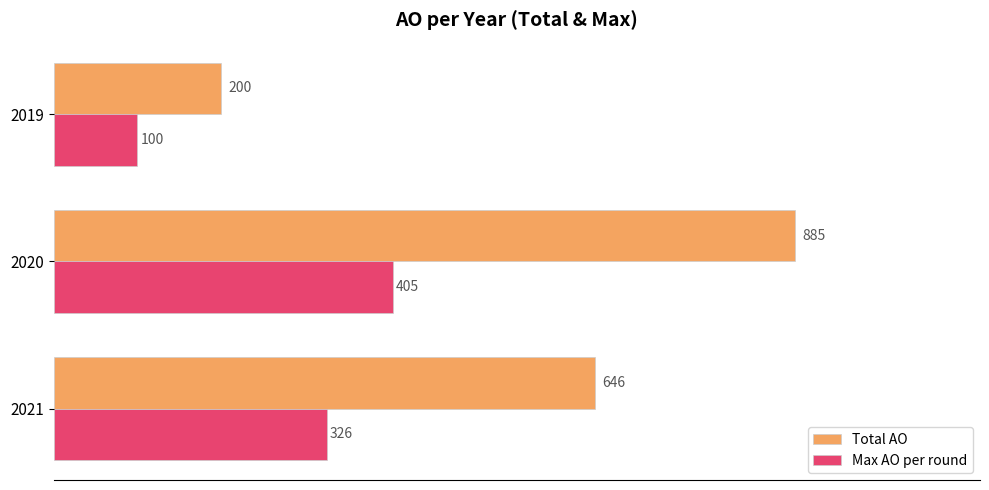

Which category has the lowest value across all series?

2019